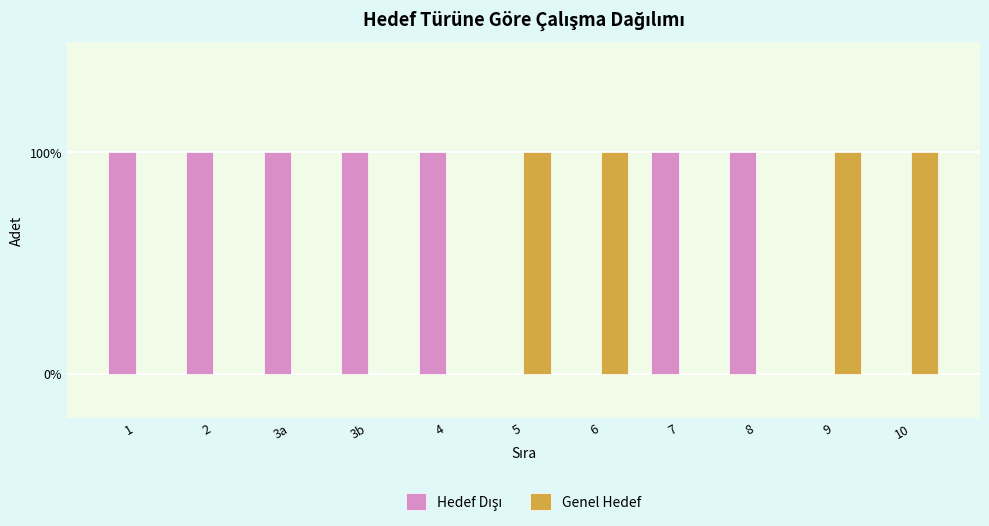

Which has a higher value, 7 or 3b?

7